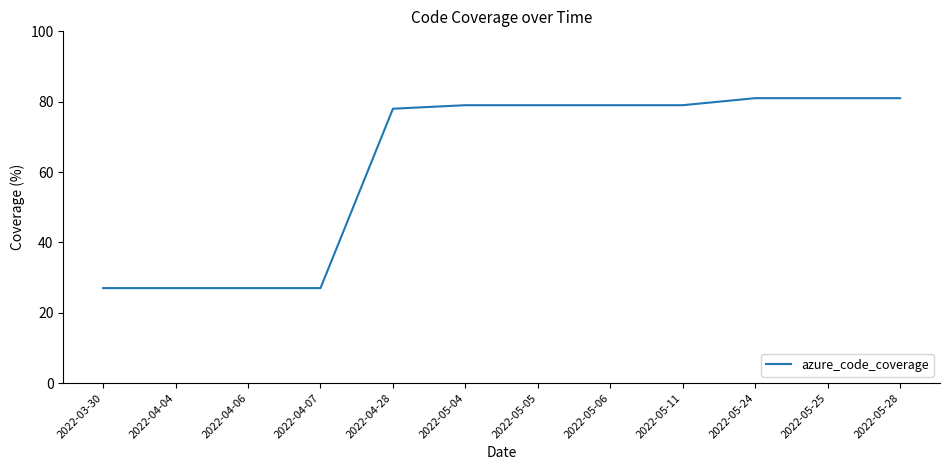

What is the ratio of the value at 2022-04-28 to the value at 2022-05-25?

1.0